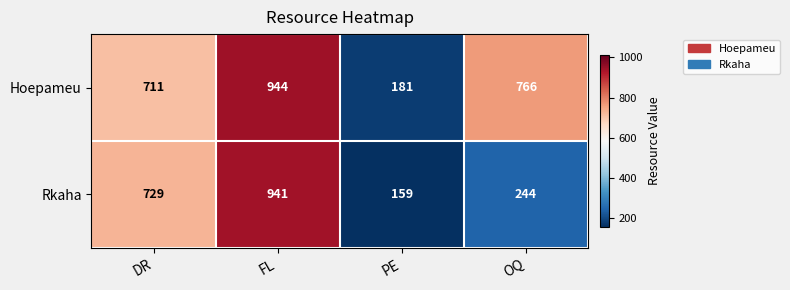

What is the sum of the Hoepameu values at PE and OQ?

947